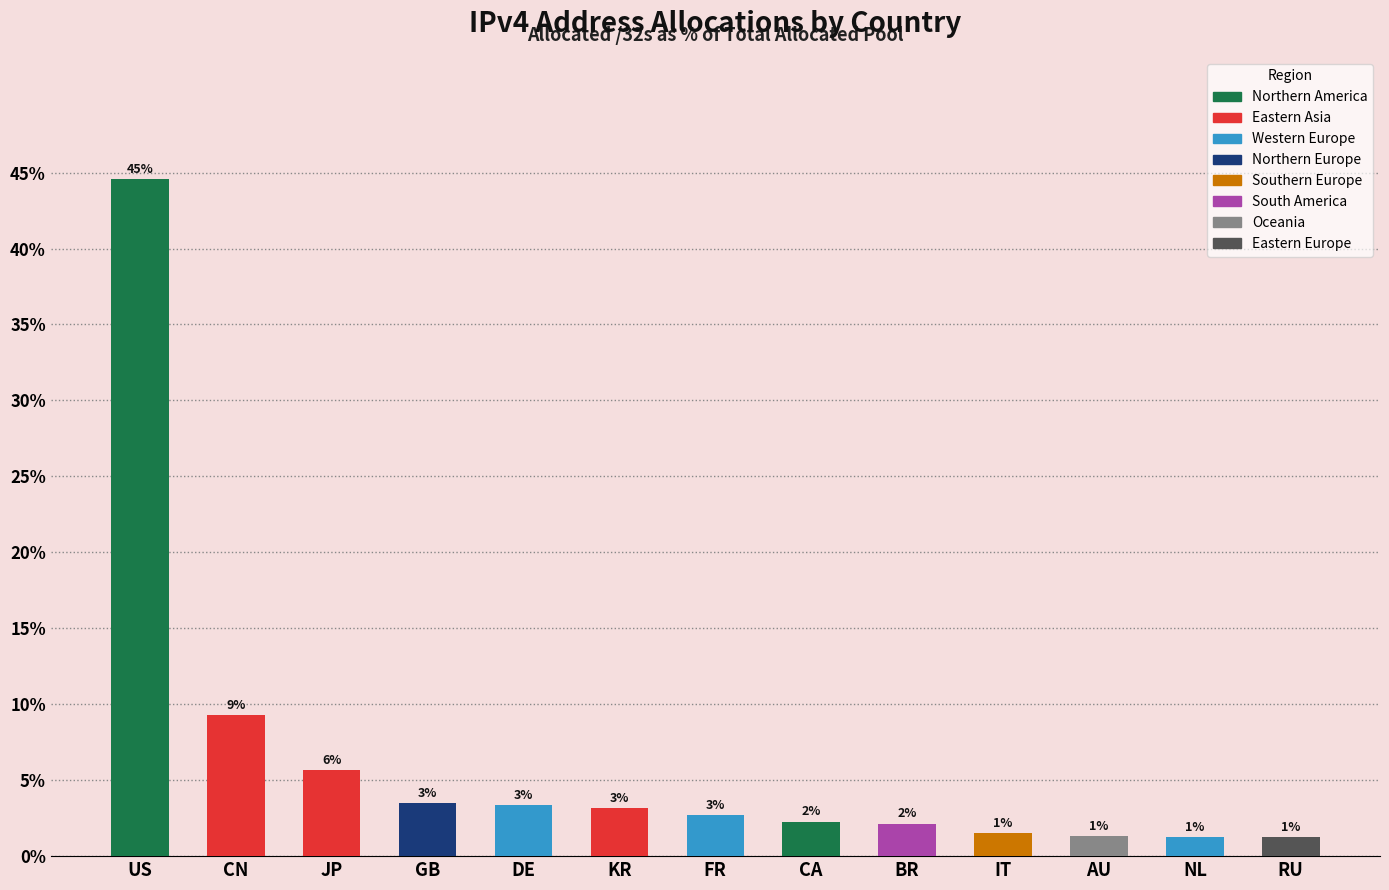

List the labels in order of value, smallest first.

RU, NL, AU, IT, BR, CA, FR, KR, DE, GB, JP, CN, US